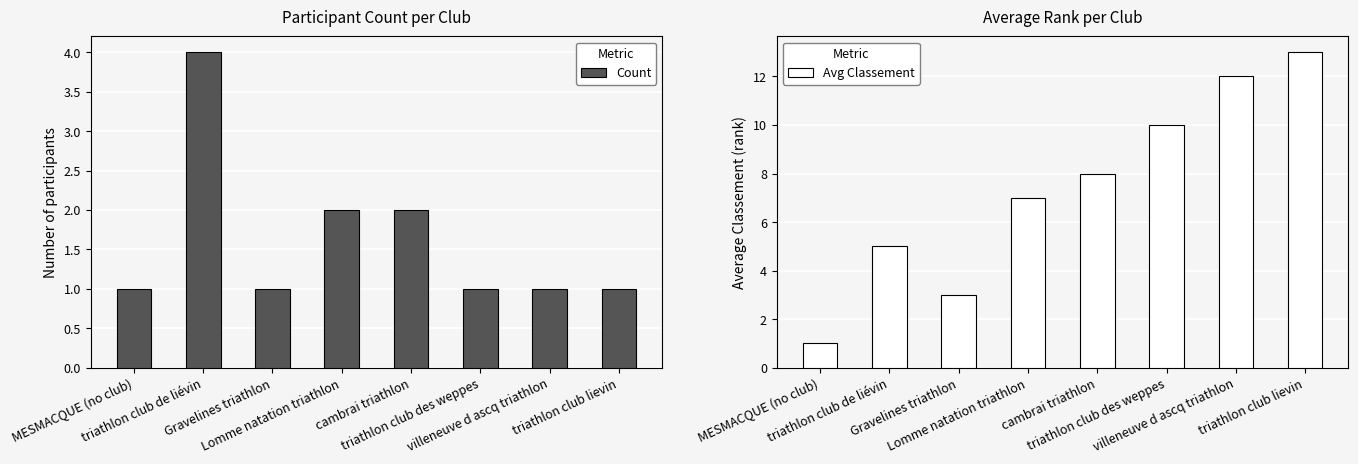

The value of Avg Classement at triathlon club de liévin is 7. True or false?

False